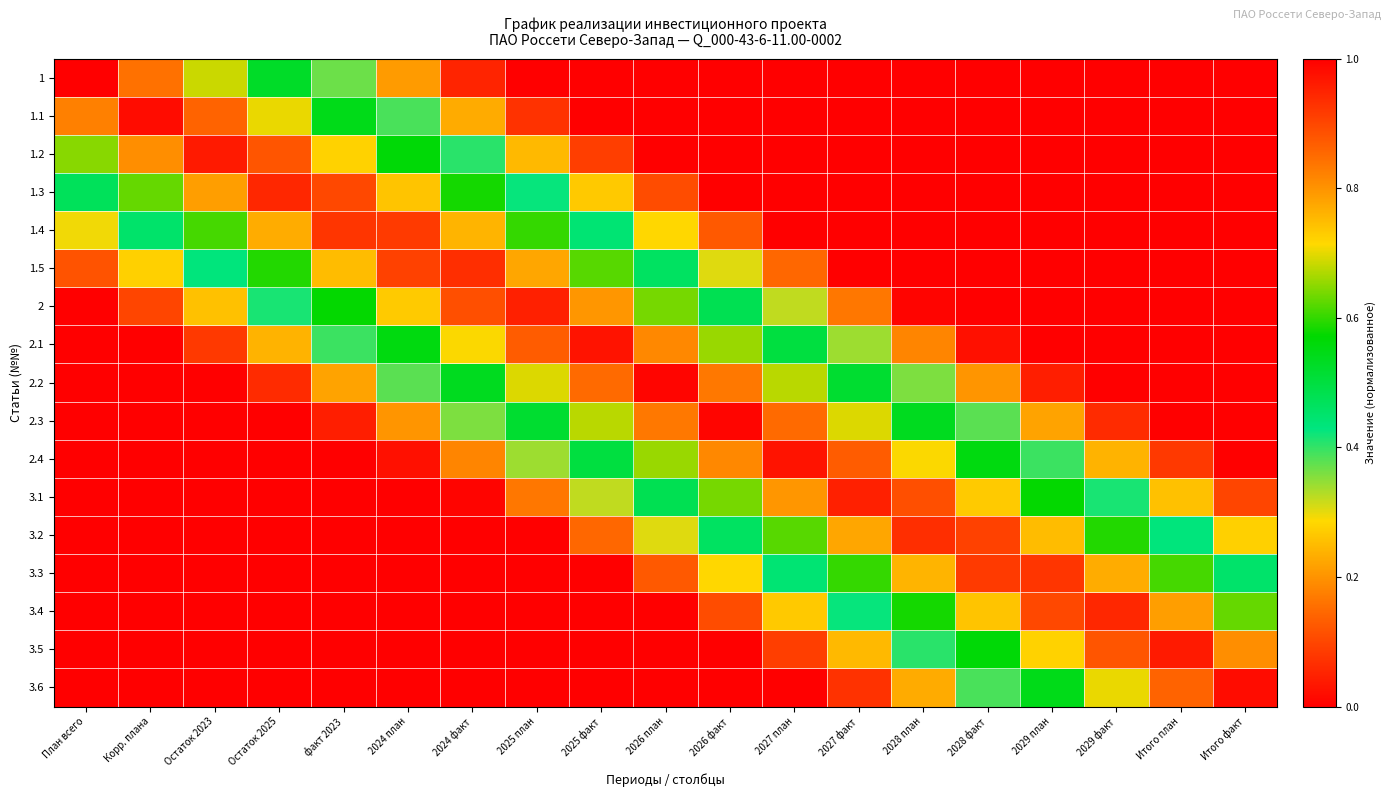

What is the greatest value displayed?

1.0